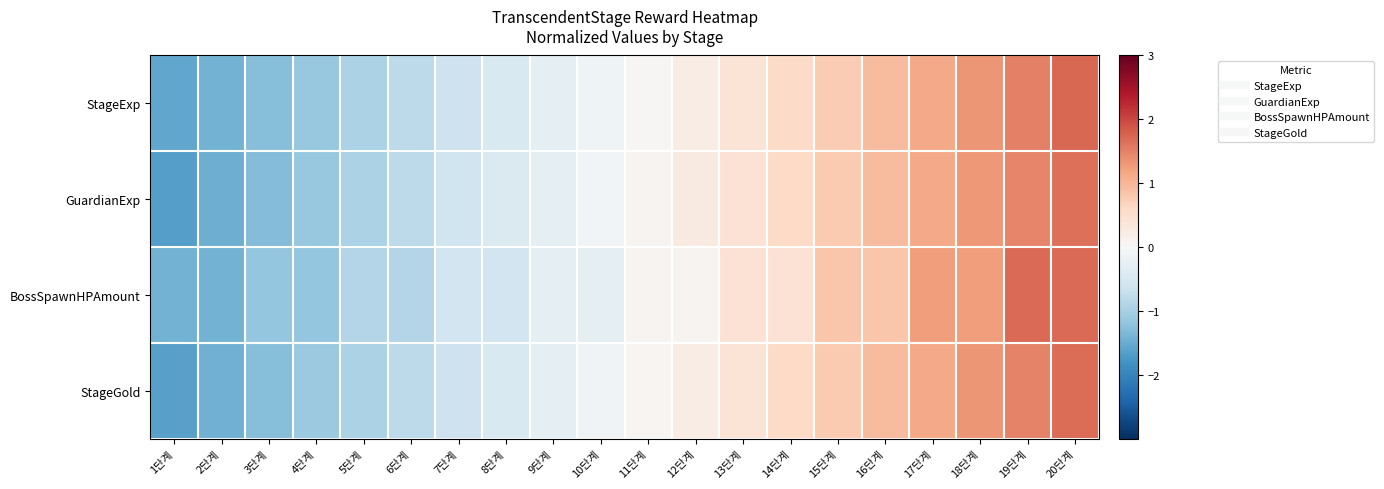

Rank the series by their maximum value, from lowest to highest.

GuardianExp, StageGold, BossSpawnHPAmount, StageExp